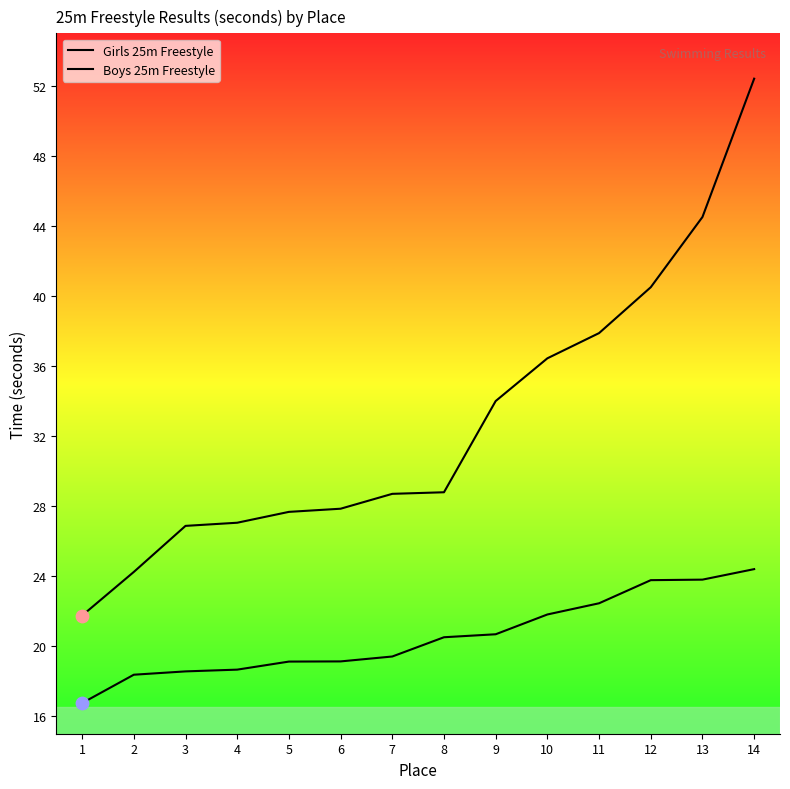

At how many categories does at least one series exceed 50?

1